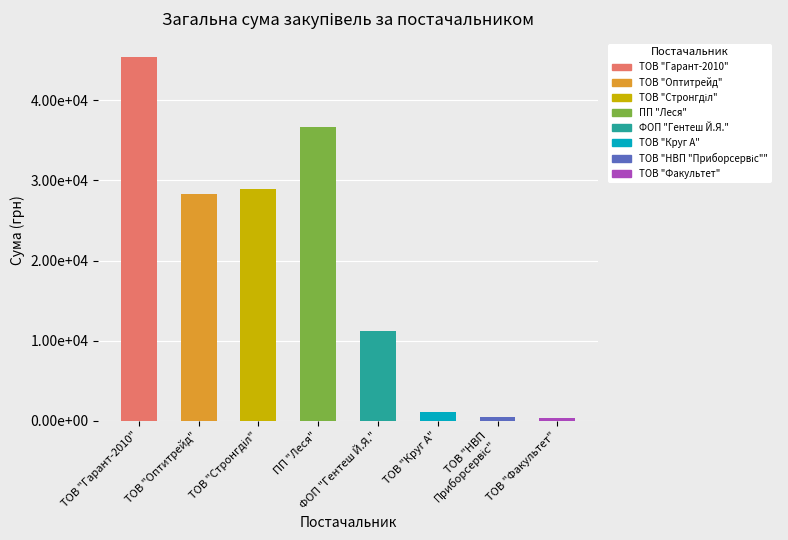

True or false: the data shows 16472.7 at ФОП "Гентеш Й.Я.".

False